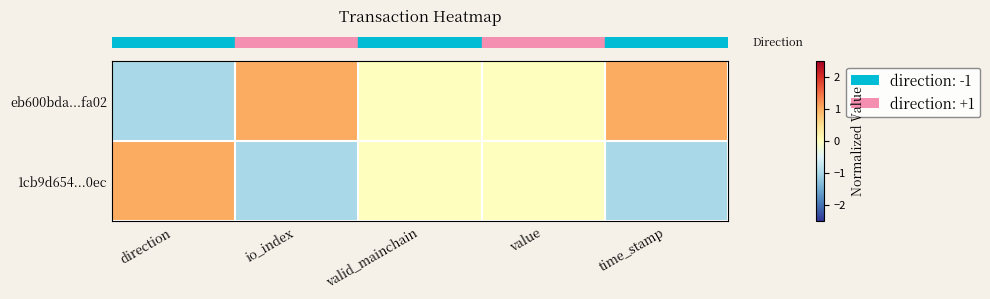

Which has a higher value, valid_mainchain or time_stamp?

time_stamp